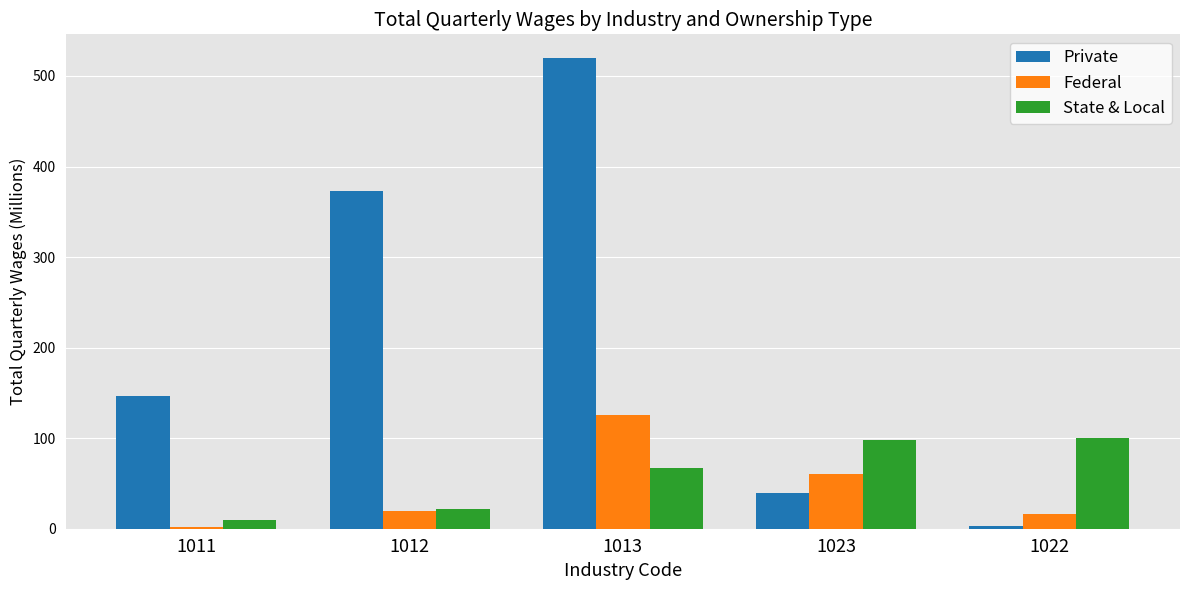

At which category is the sum across all series the highest?

1013